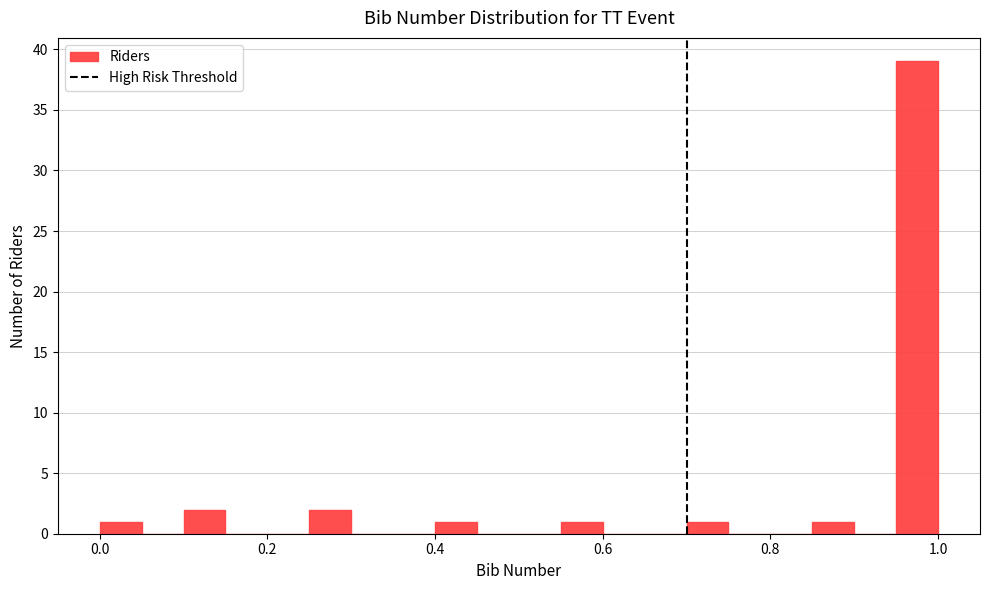

Around what value on the x-axis is the tallest bar? Give the approximate position of its centre, as read against the axis.

0.98